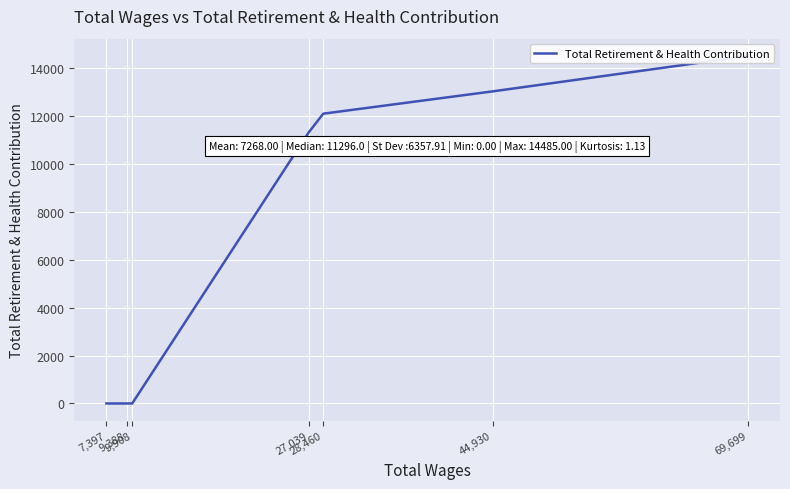

True or false: the data shows 9460 at 9,388.

False